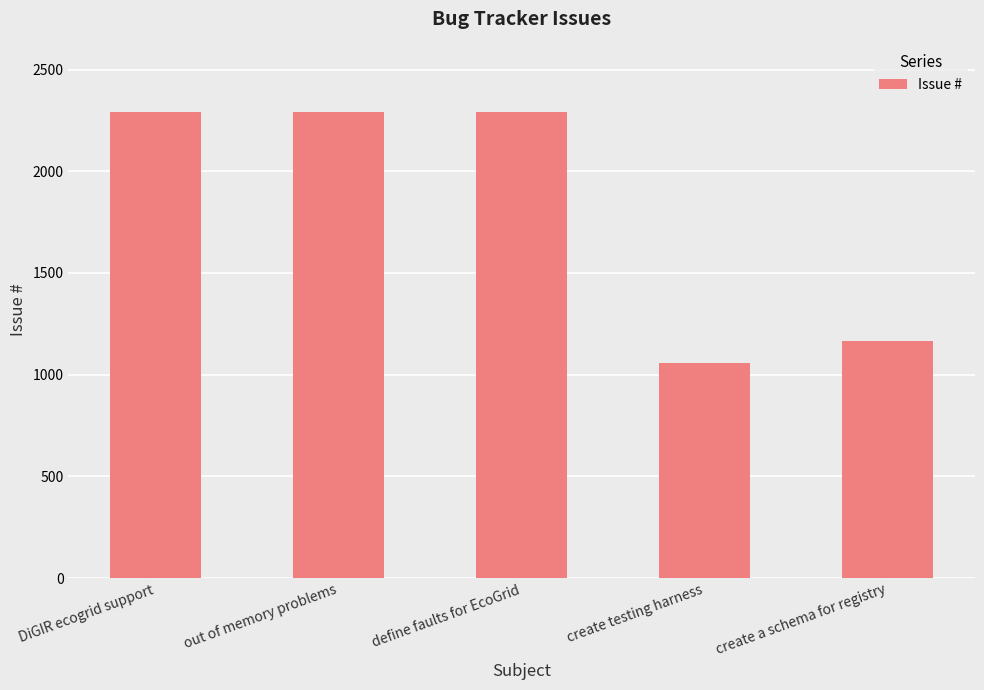

What is the ratio of the value at DiGIR ecogrid support to the value at define faults for EcoGrid?

1.0